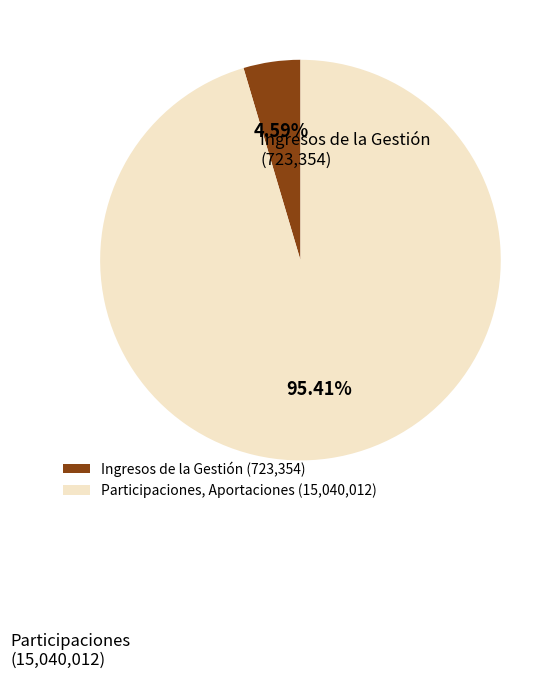

What is the largest slice in the pie chart?

Participaciones, Aportaciones (15,040,012)